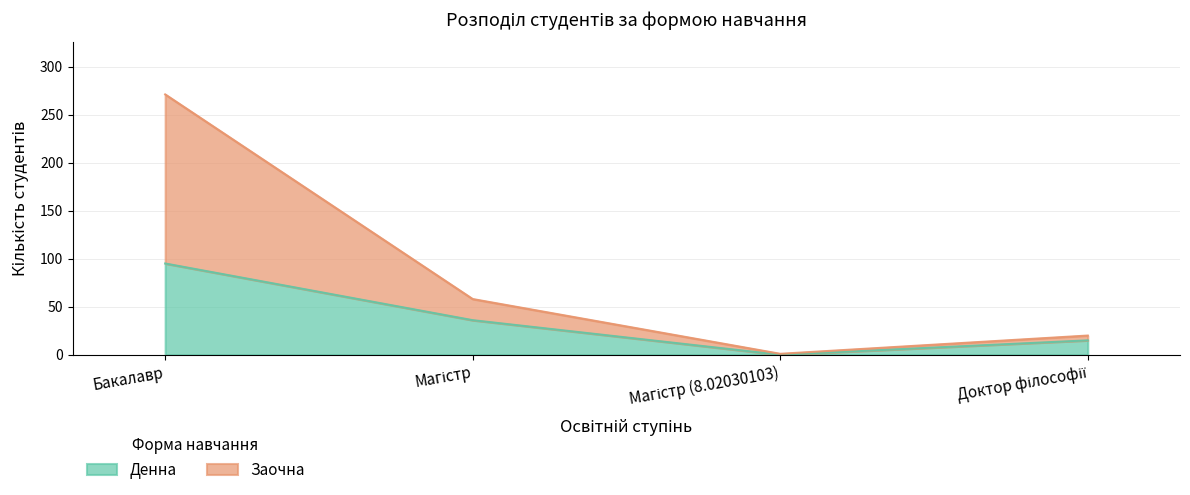

What is the maximum value for Денна?

95